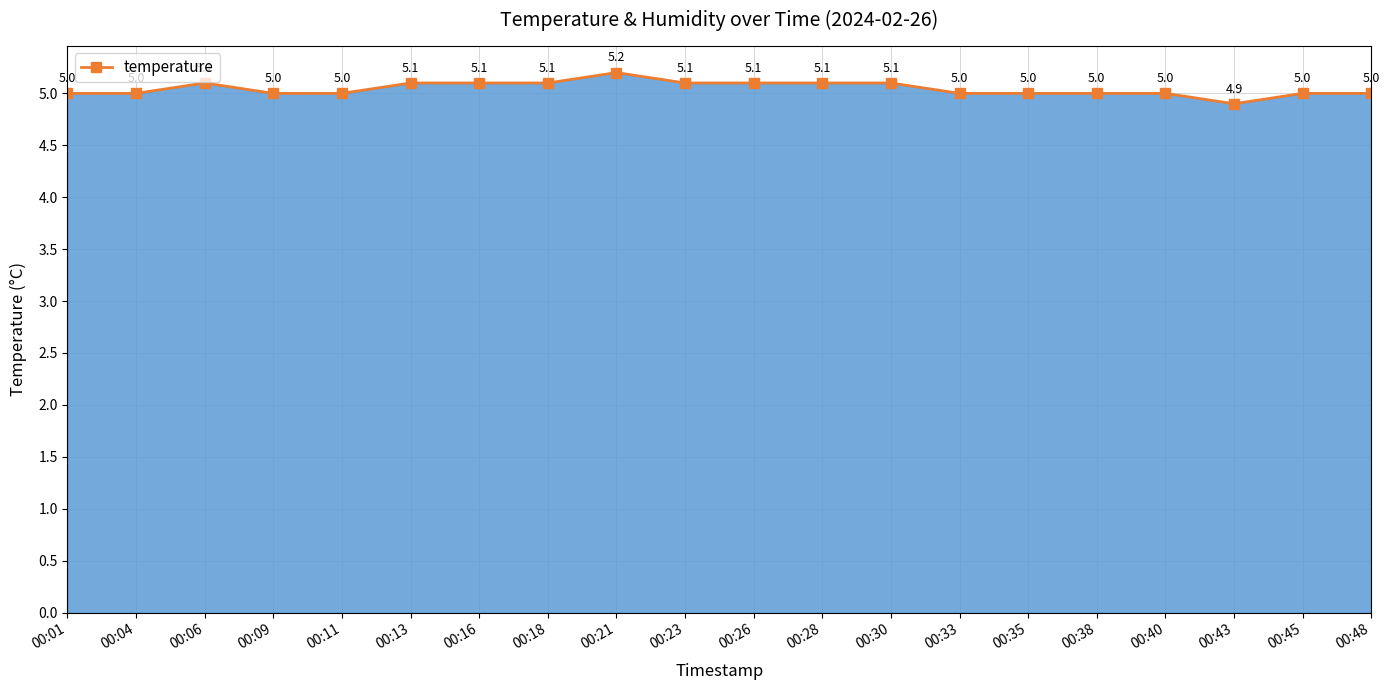

What is the difference between the maximum and minimum values?

0.3